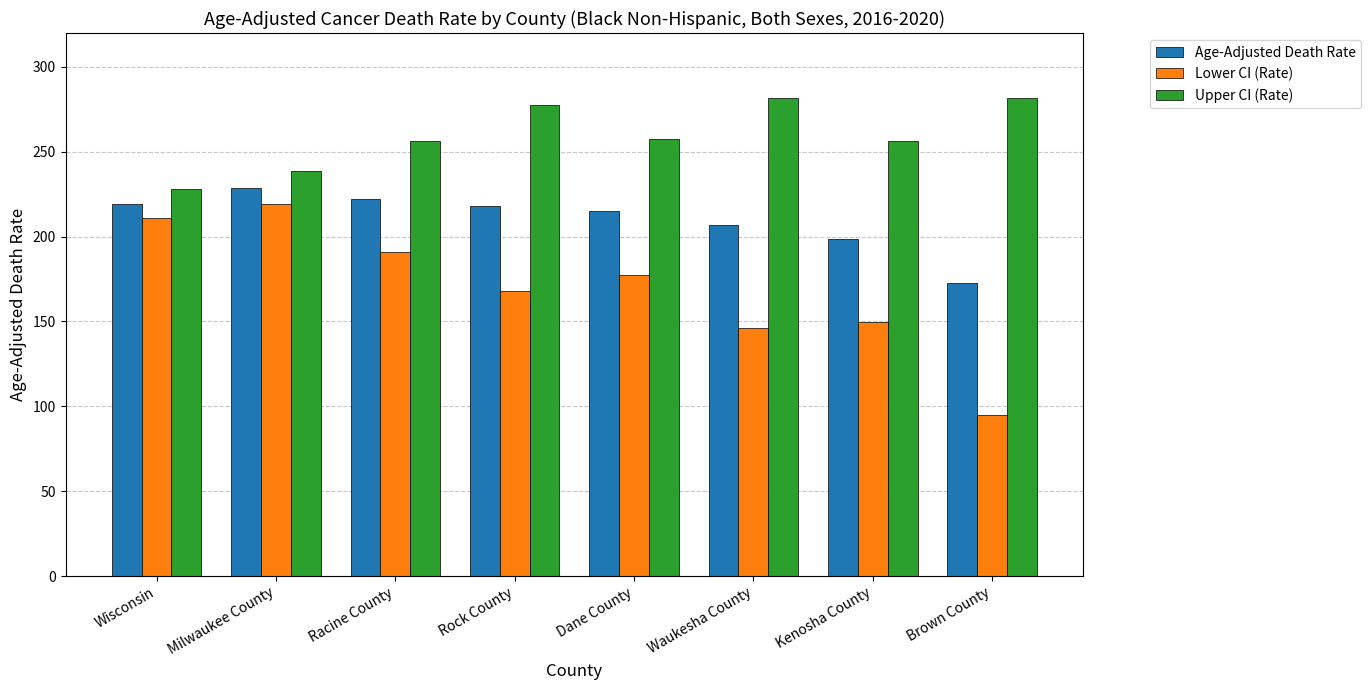

What are all the series names shown in the legend?

Age-Adjusted Death Rate, Lower CI (Rate), Upper CI (Rate)